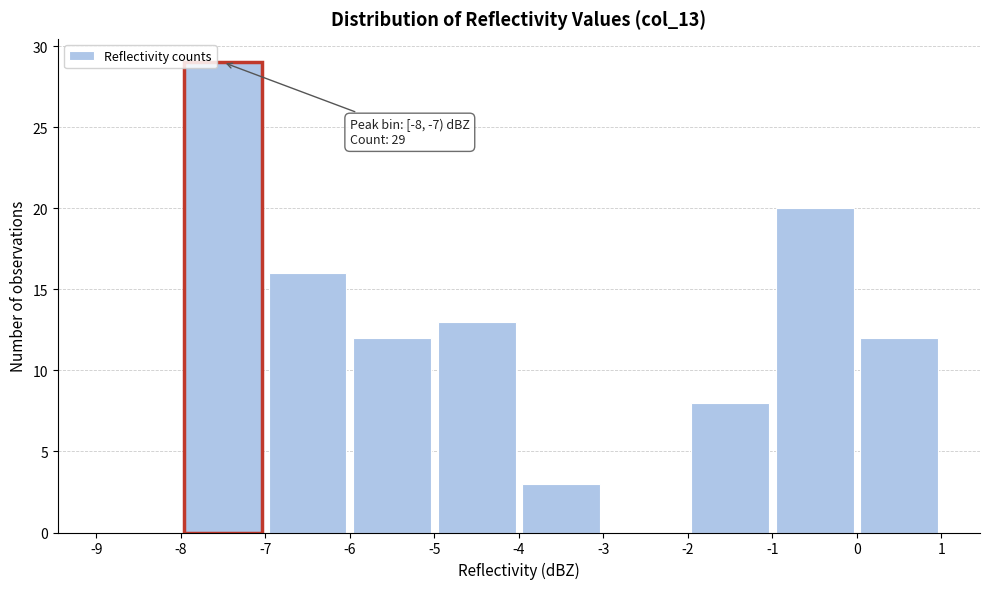

Over which range of the x-axis is the bar tallest?

-8 to -7